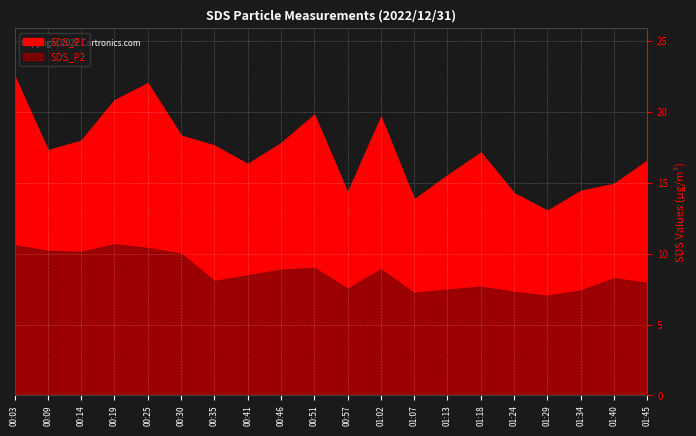

True or false: SDS_P1 has a value of 24.9 at 01:18.

False